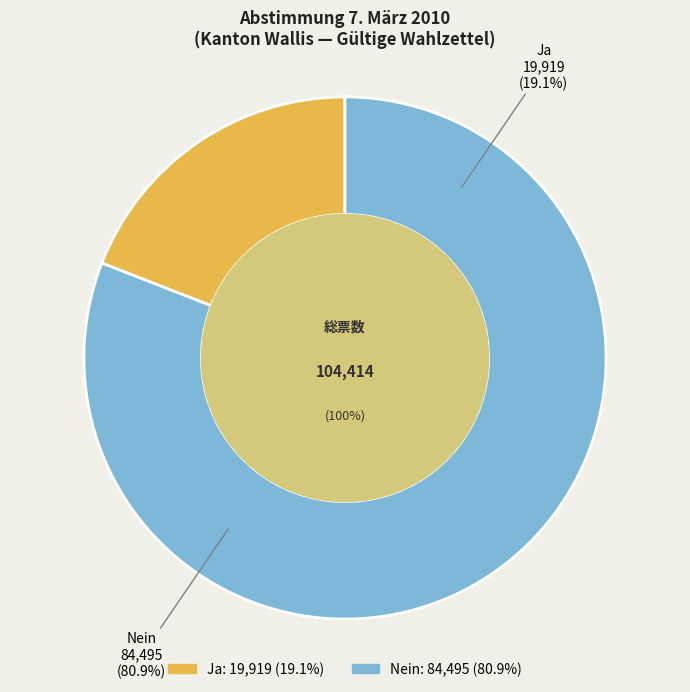

What percentage is the Nein slice, to the nearest percent?

81%